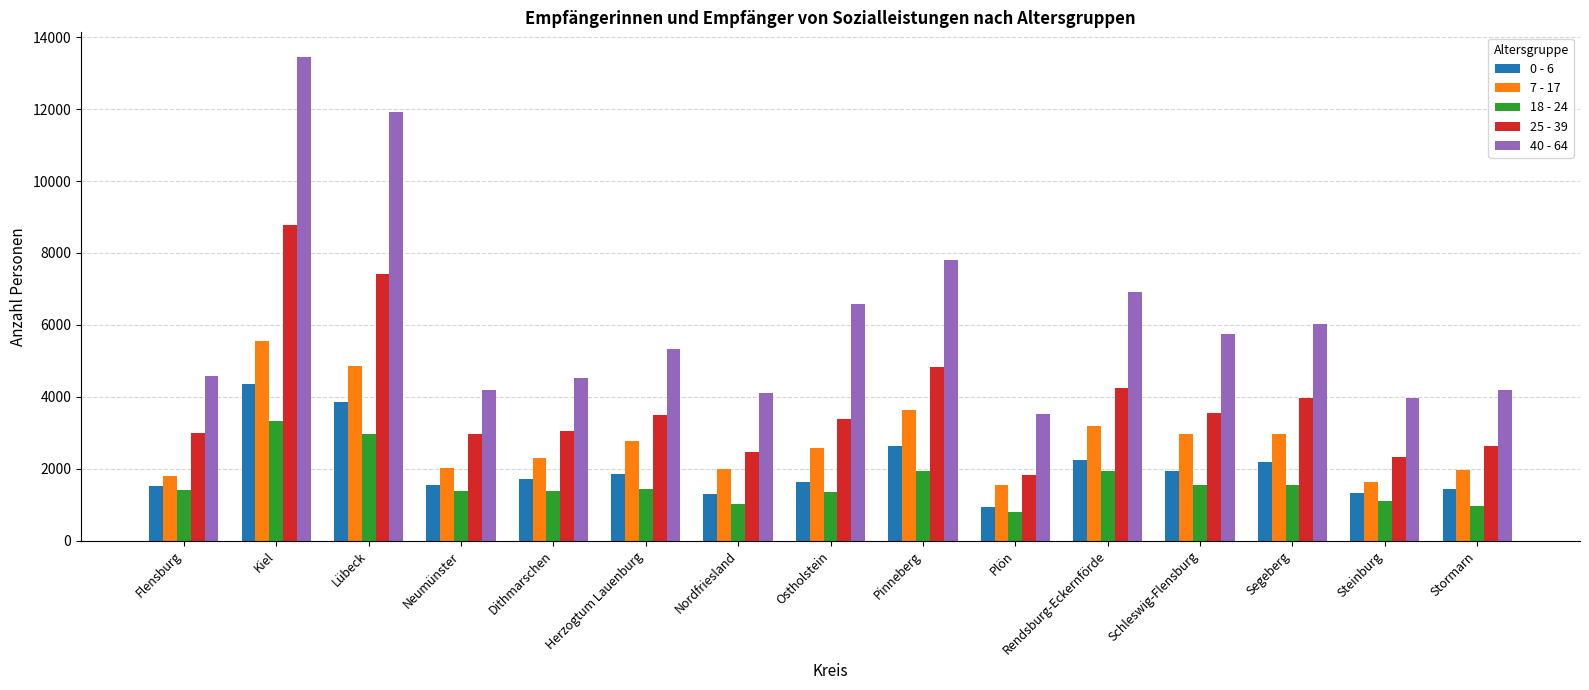

The 25 - 39 series shows 3368 at Ostholstein. True or false?

True